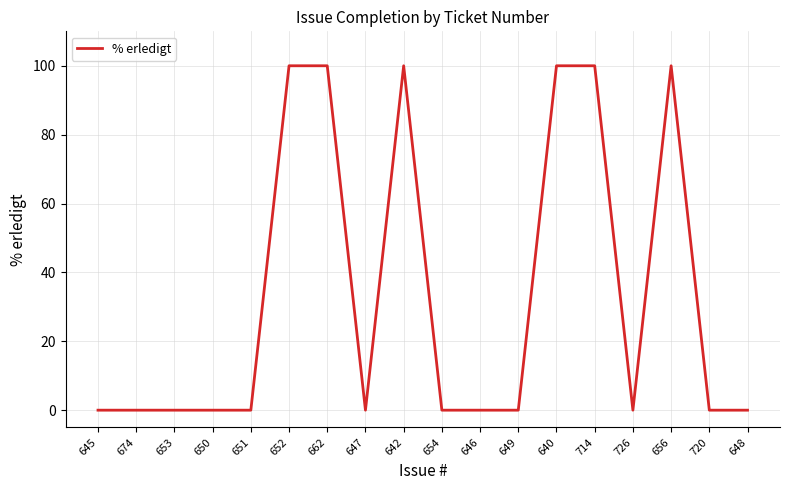

What is the maximum value shown in the chart?

100